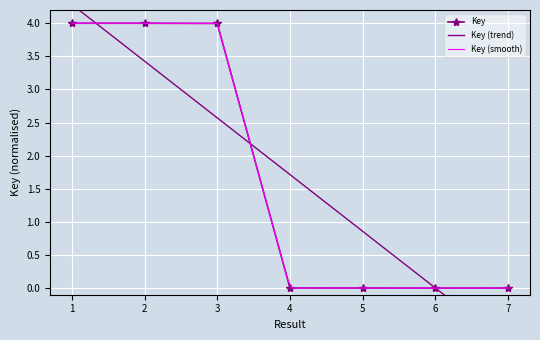

How many distinct data groups are displayed?

1